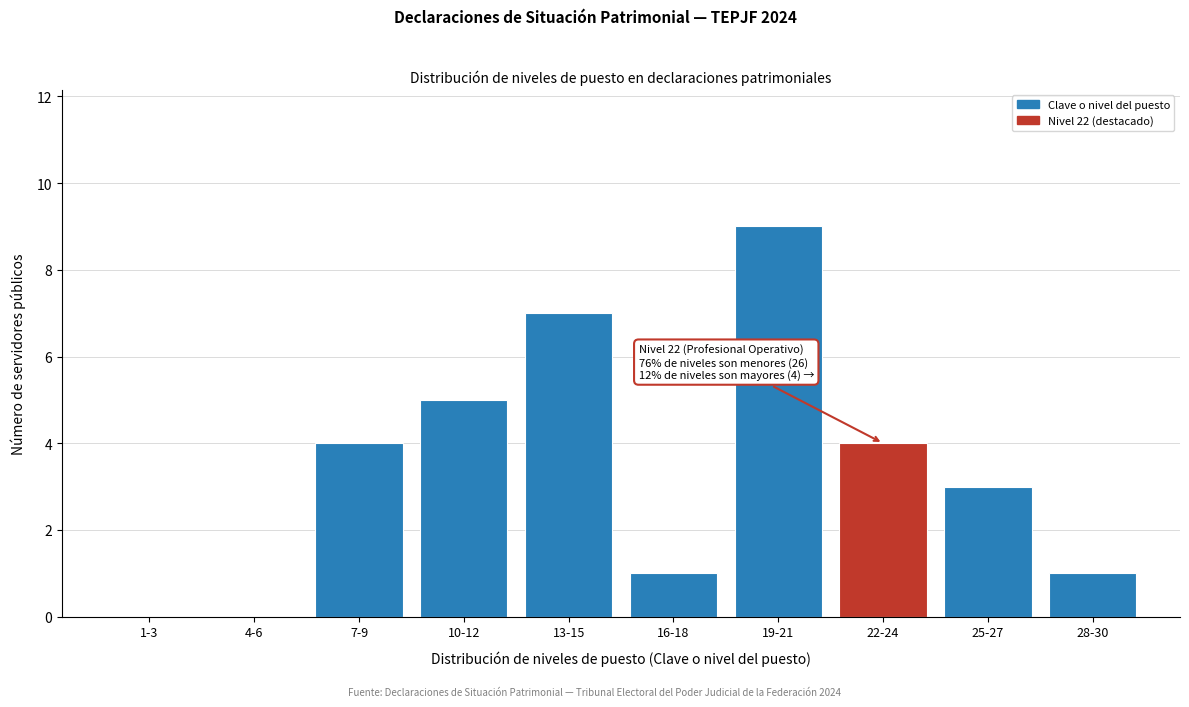

Reading left to right, transcribe all the data shown in this chart.

1-3=0	4-6=0	7-9=4	10-12=5	13-15=7	16-18=1	19-21=9	22-24=4	25-27=3	28-30=1